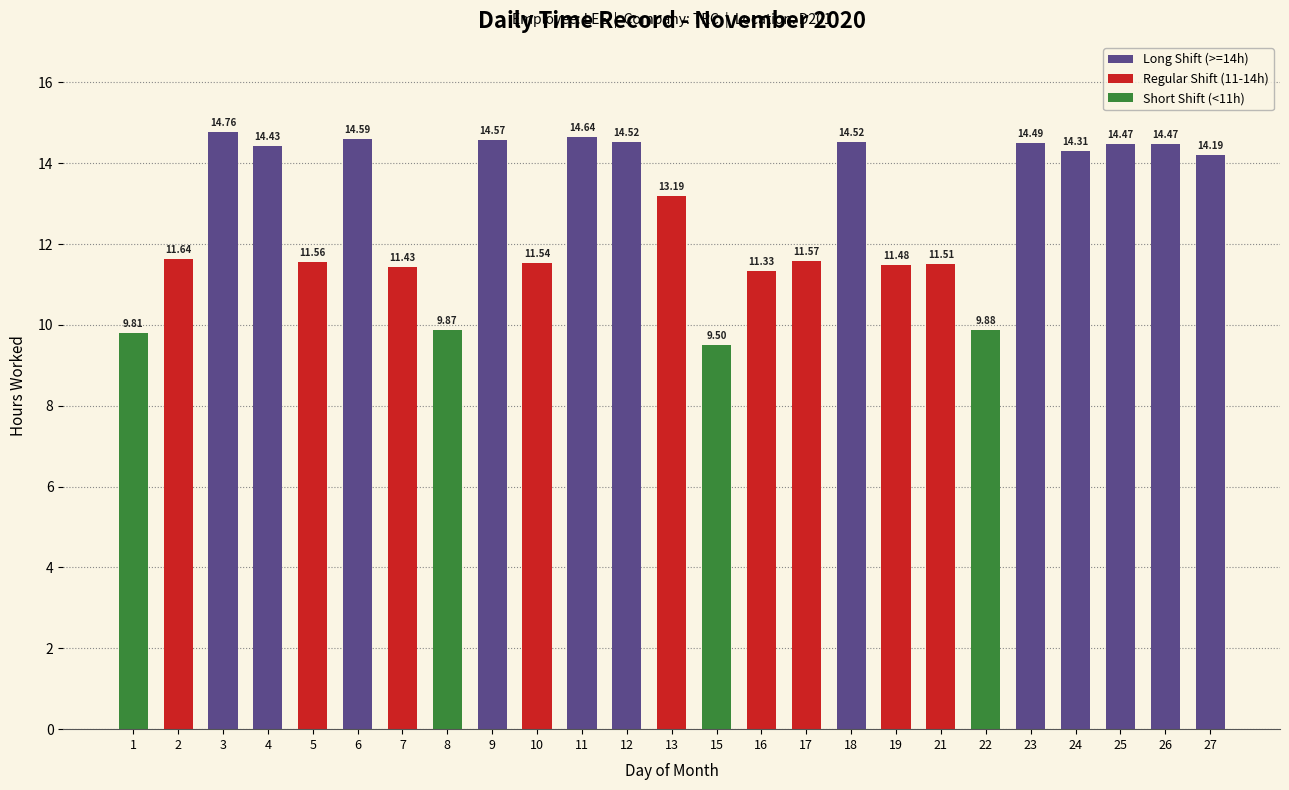

Reading left to right, what are all the values shown in this chart?

1=9.8	2=11.6	3=14.8	4=14.4	5=11.6	6=14.6	7=11.4	8=9.9	9=14.6	10=11.5	11=14.6	12=14.5	13=13.2	15=9.5	16=11.3	17=11.6	18=14.5	19=11.5	21=11.5	22=9.9	23=14.5	24=14.3	25=14.5	26=14.5	27=14.2